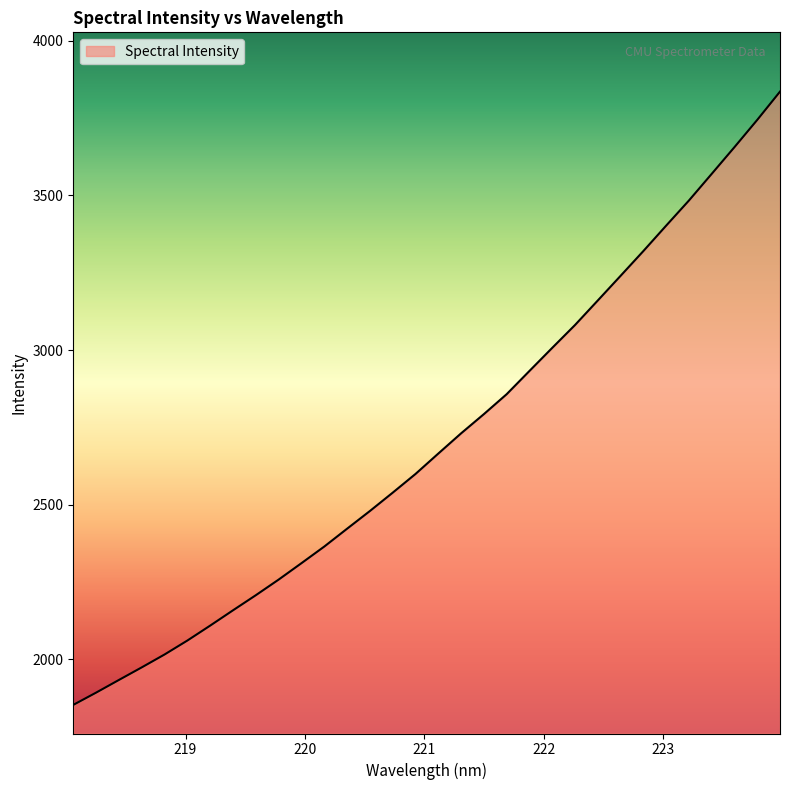

What is the average value?

2707.7